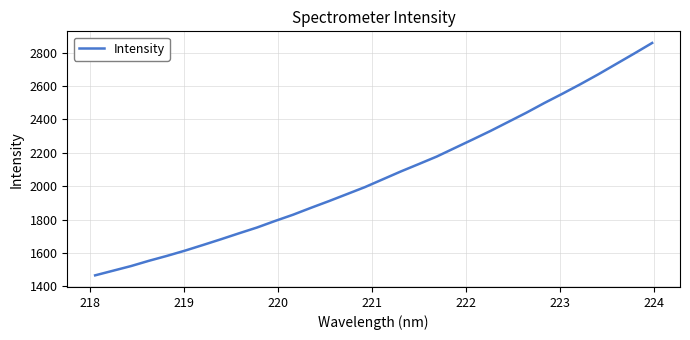

What is the minimum value shown in the chart?

1465.9